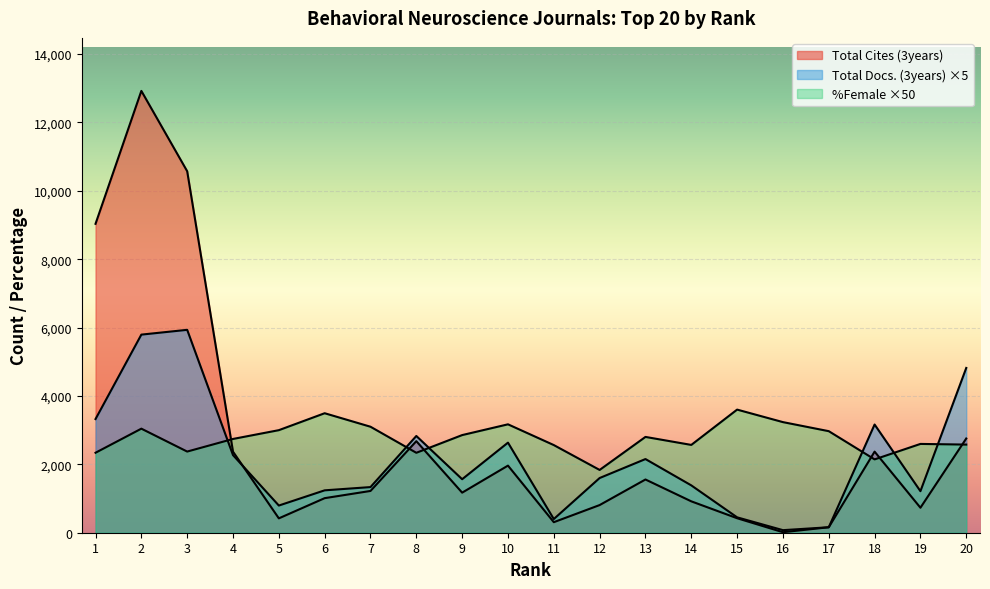

What is the maximum value for Total Docs. (3years)?

5935.0